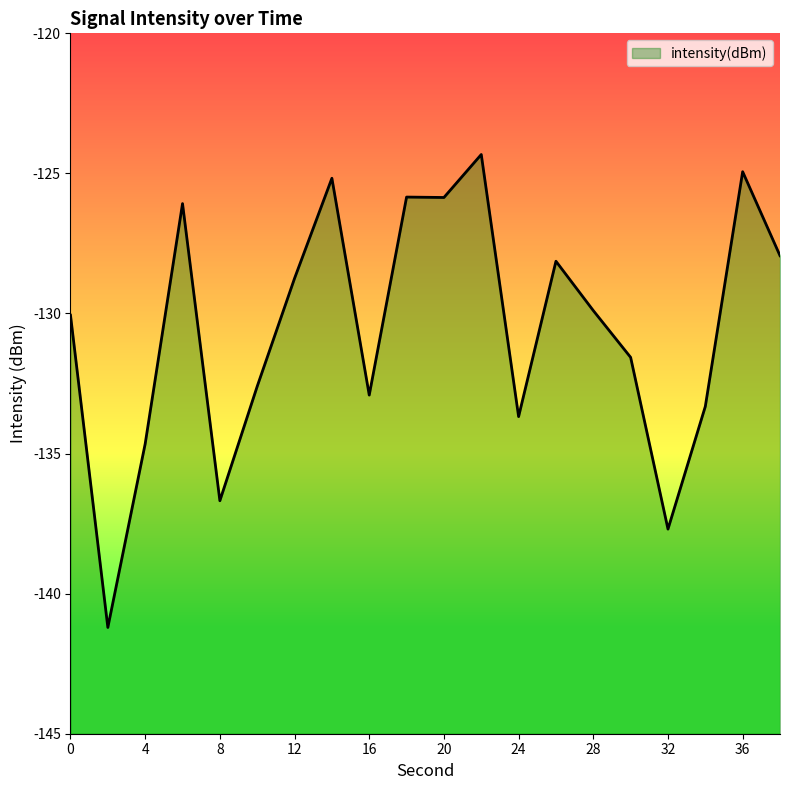

Reading left to right, transcribe all the data shown in this chart.

-130.1	-141.2	-134.7	-126.1	-136.7	-132.6	-128.7	-125.2	-132.9	-125.8	-125.9	-124.3	-133.7	-128.1	-129.9	-131.6	-137.7	-133.3	-124.9	-127.9